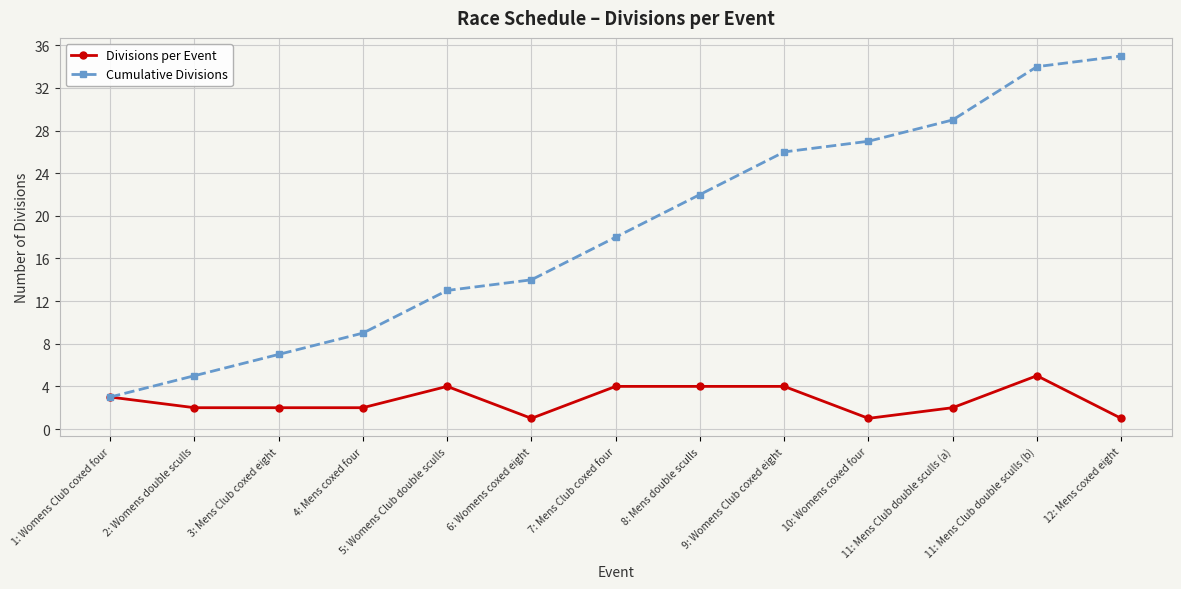

At which category is the sum across all series the highest?

11: Mens Club double sculls (b)